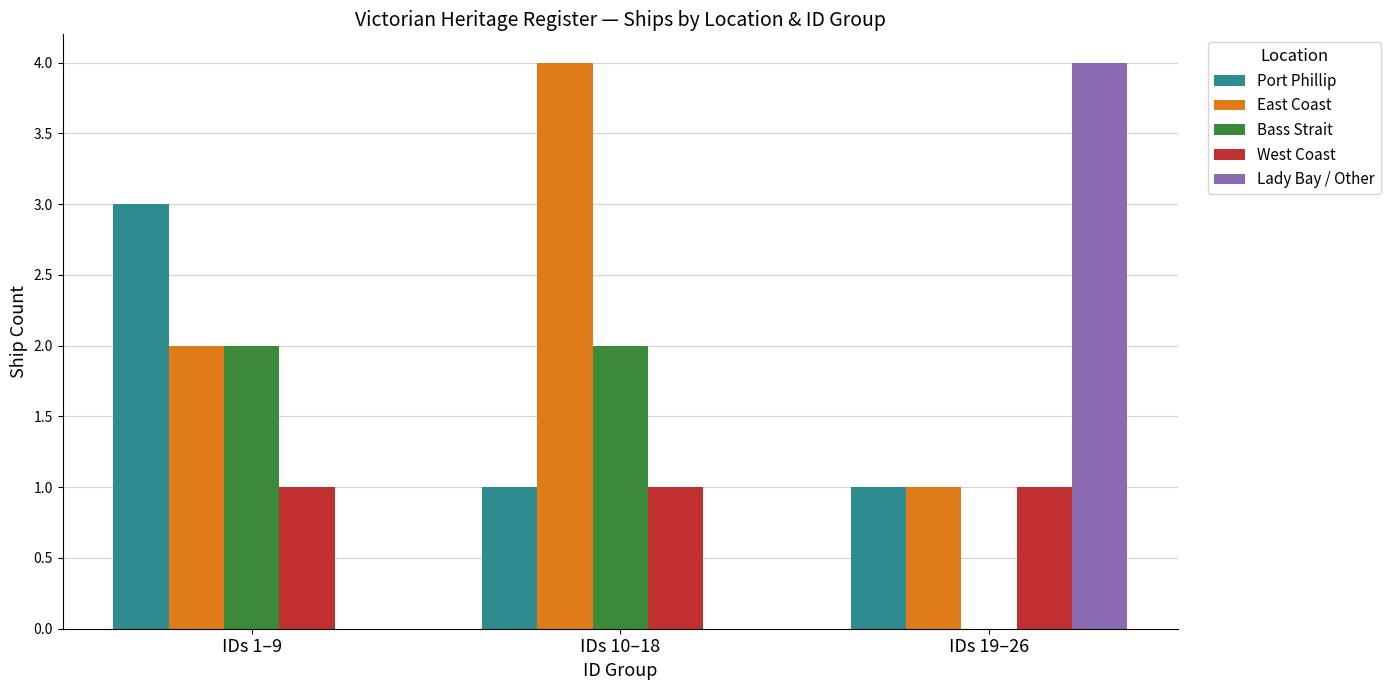

What is the sum of all Bass Strait values?

4